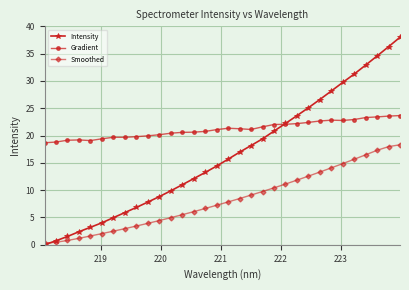

Which series has the largest range (max minus min)?

Intensity